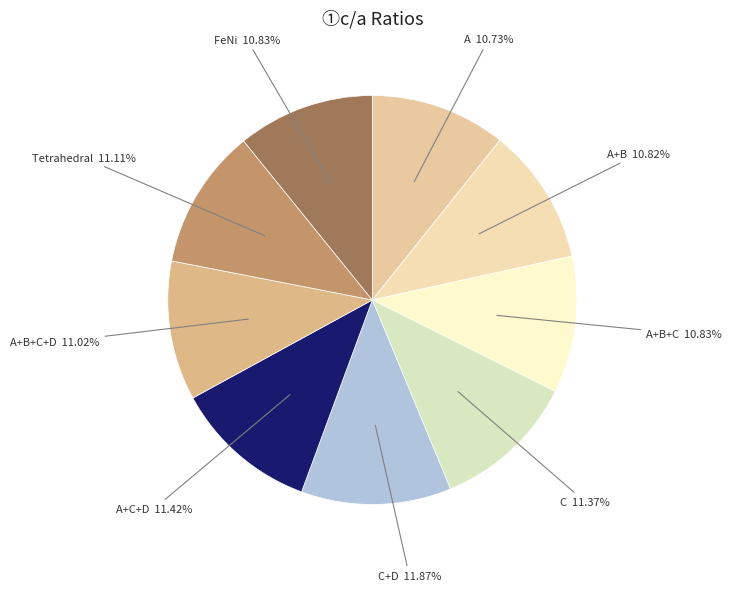

Does C+D 11.87% represent more than half of the total?

No